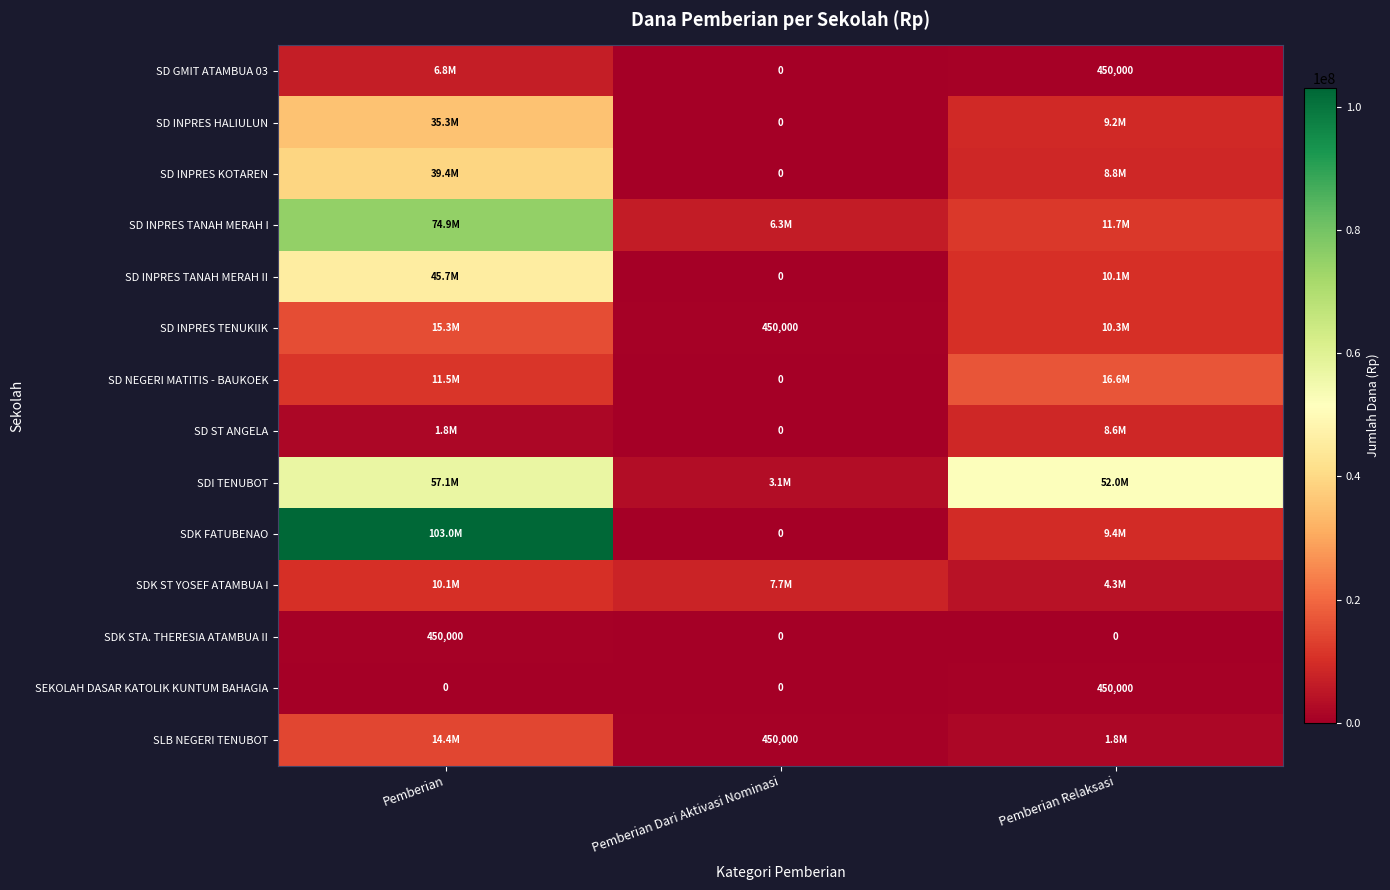

Between Pemberian Dari Aktivasi Nominasi and Pemberian Relaksasi, which series saw the biggest shift?

SDI TENUBOT